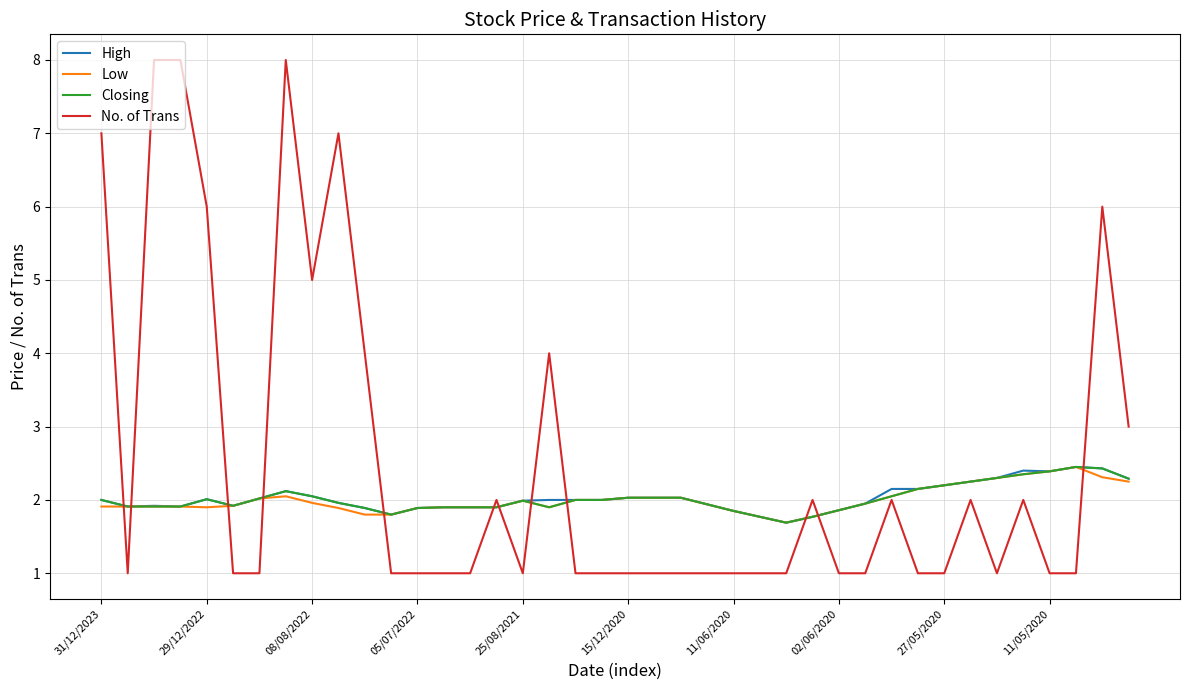

Which series has the largest range (max minus min)?

No. of Trans